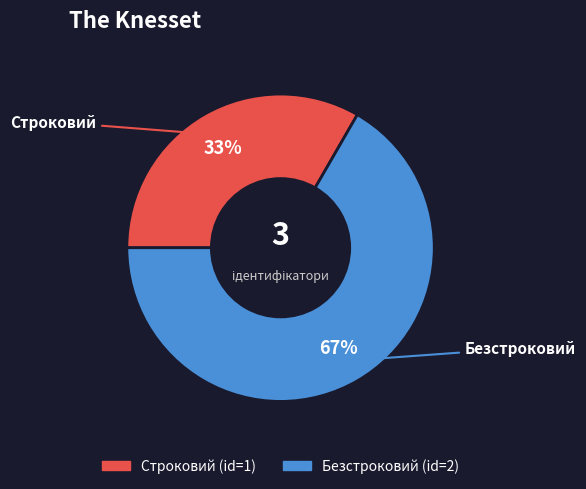

What is the smallest slice in the pie chart?

Строковий